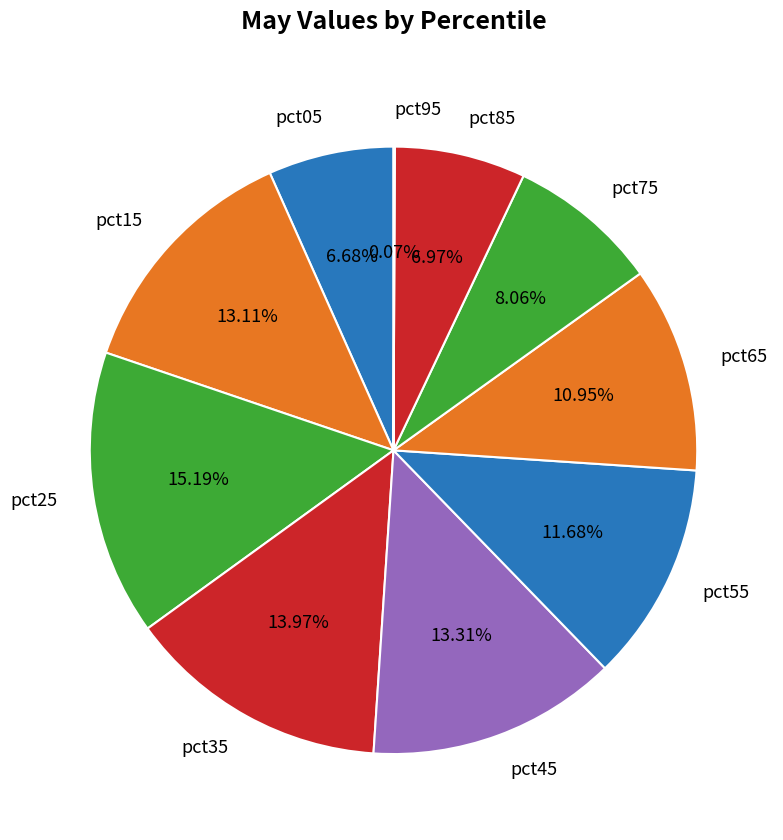

To the nearest percent, what portion does pct05 represent?

7%